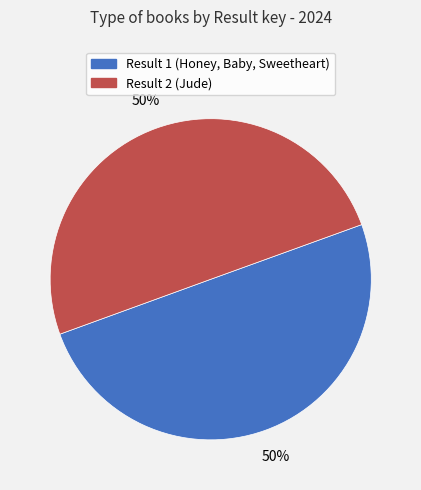

To the nearest percent, what is the average slice percentage?

50%